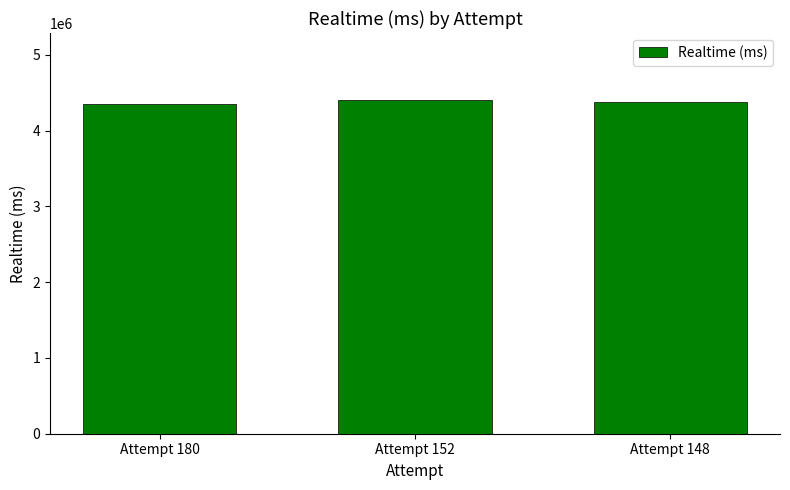

True or false: the data shows 4385765 at Attempt 148.

True